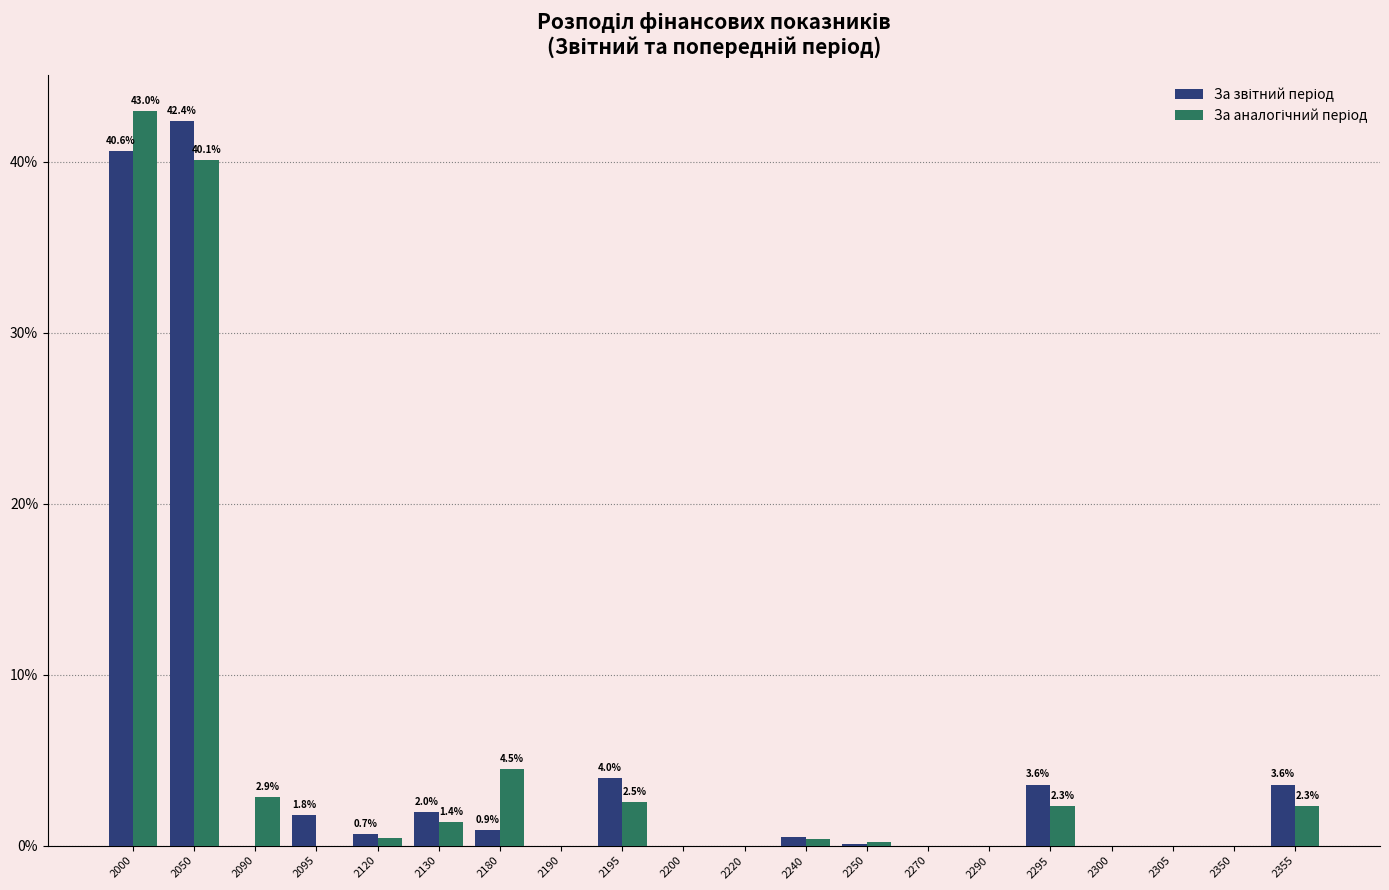

What is the total value across all series at 2090?

2.9